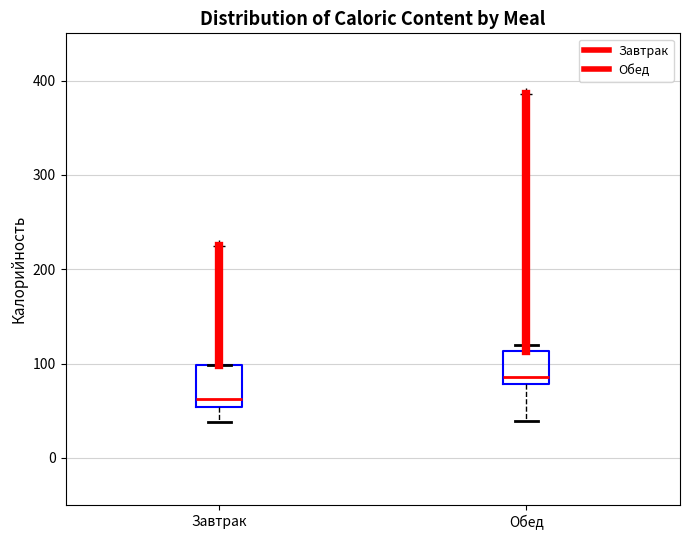

Which box has the lowest median line?

Завтрак